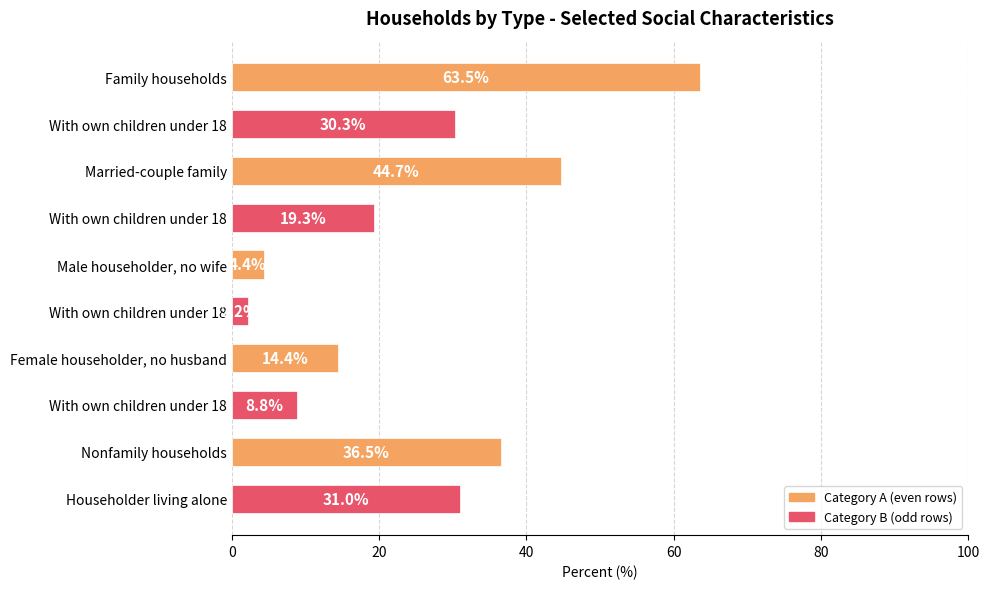

How many bars are there in total?

10